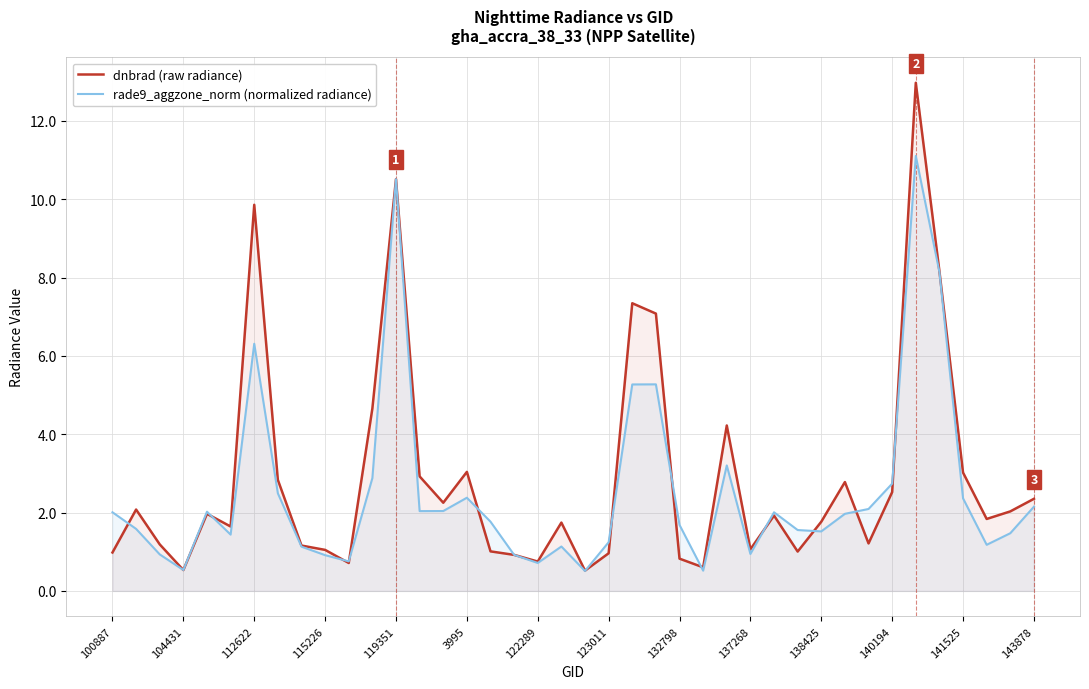

List the series in order of their peak value, highest first.

dnbrad (raw radiance), rade9_aggzone_norm (normalized radiance)